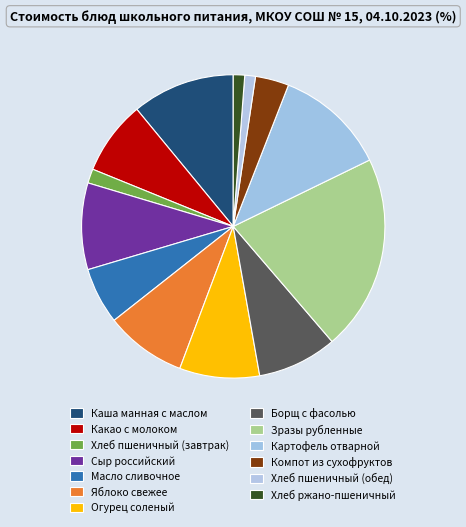

What percentage is NOT represented by Какао с молоком?

92.1%